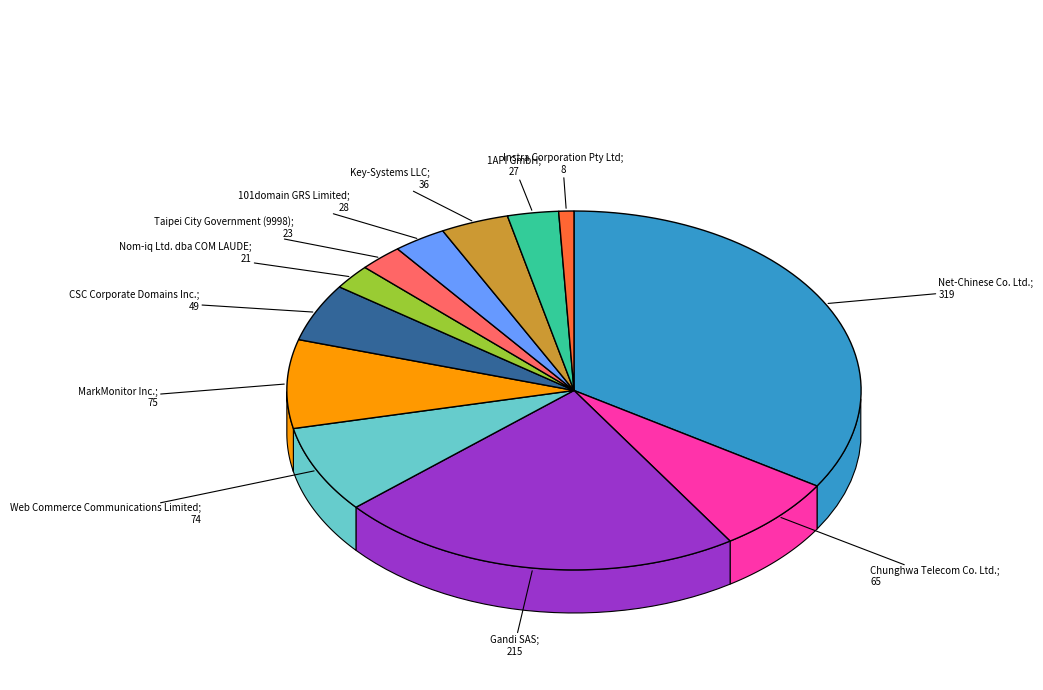

Which has a higher value, Key-Systems LLC or Web Commerce Communications Limited?

Web Commerce Communications Limited